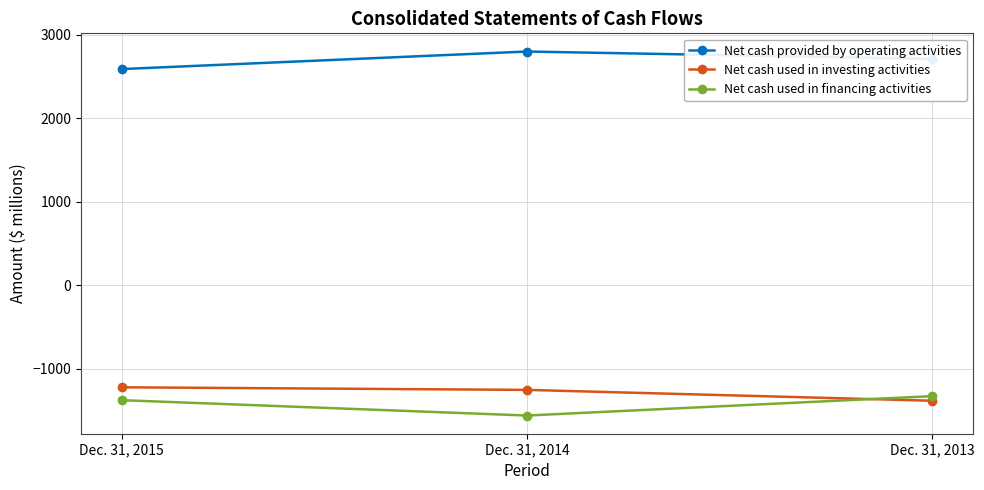

What is the smallest value displayed?

-1558